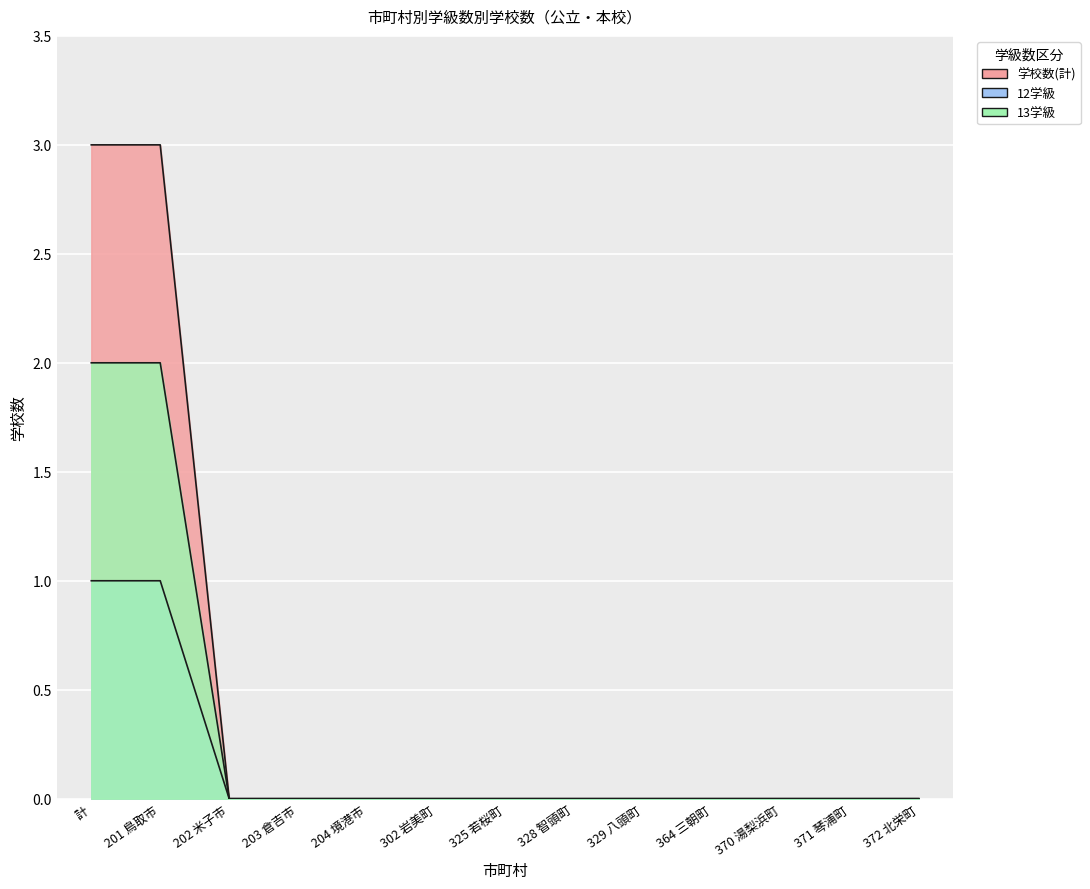

List the labels in order of 13学級 value, smallest first.

202 米子市, 203 倉吉市, 204 境港市, 302 岩美町, 325 若桜町, 328 智頭町, 329 八頭町, 364 三朝町, 370 湯梨浜町, 371 琴浦町, 372 北栄町, 計, 201 鳥取市